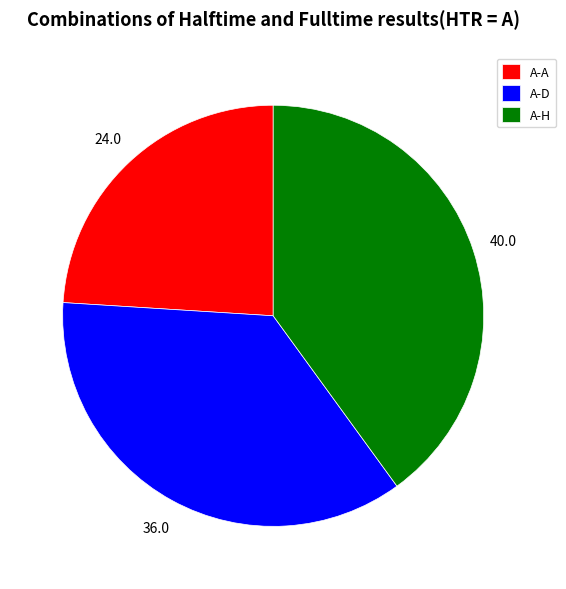

Count the number of slices in the pie.

3